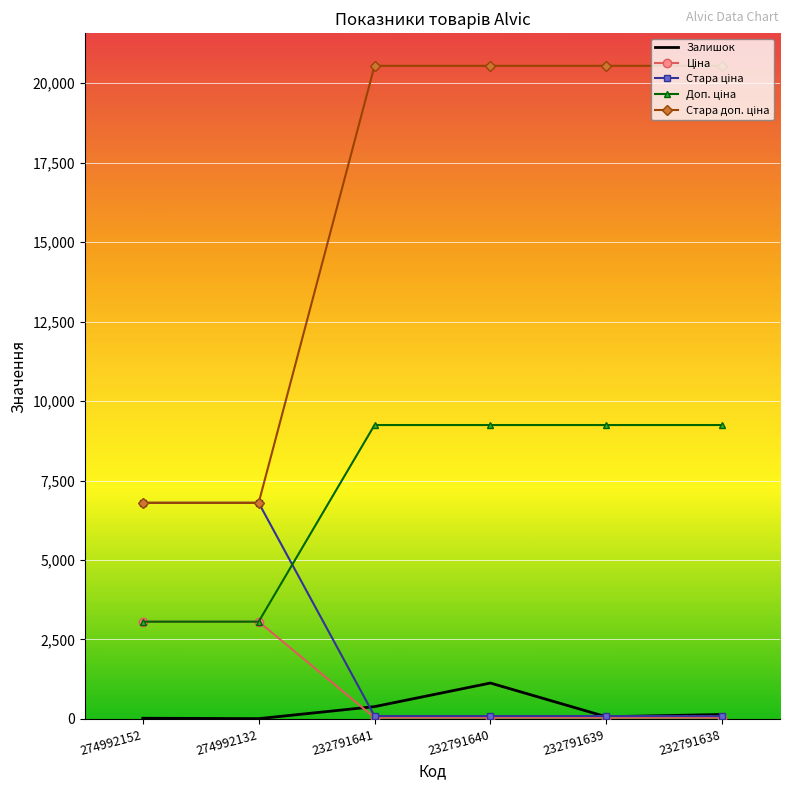

True or false: Залишок has more than 1 points higher than both neighbors.

False